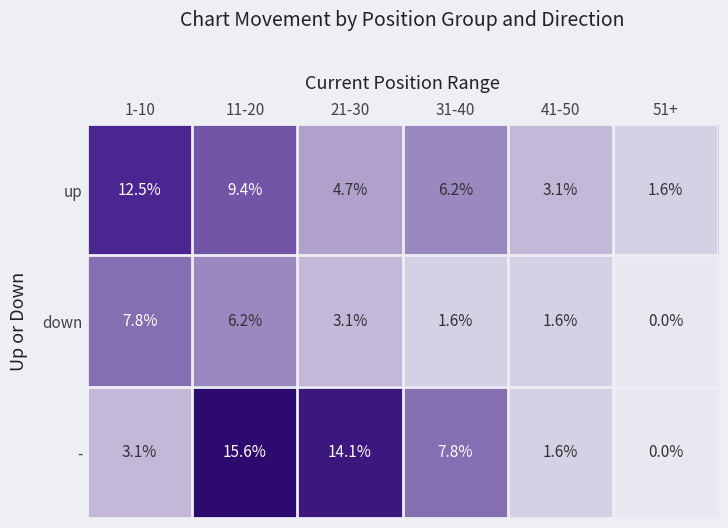

What is the total value across all series at 21-30?

21.9